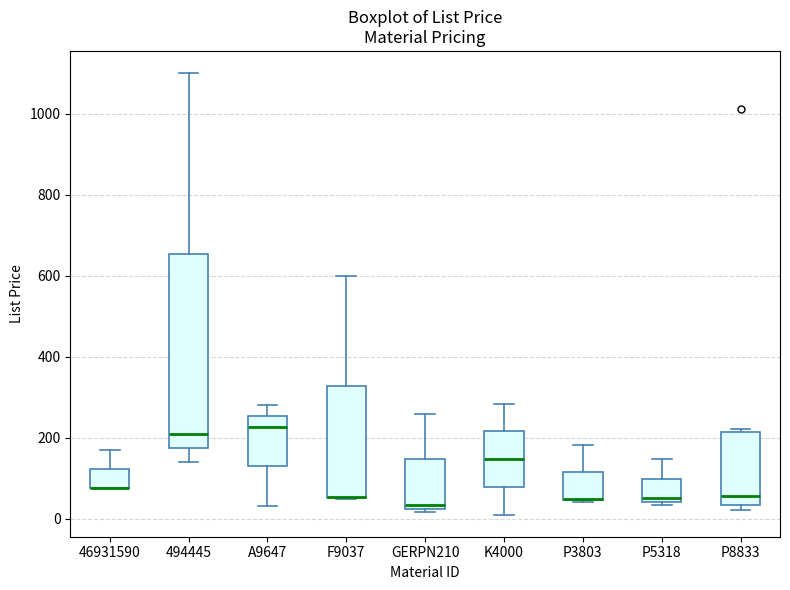

Reading left to right, read every box against the y-axis: the position of its median line, the range the box covers, and the ends of its whiskers. The values are not printed on the chart, so give them approximately, as read against the axis.

46931590: median 80 (drawn on the box's lower edge), box 80 to 120, whiskers 80 to 180
494445: median 200, box 180 to 660, whiskers 140 to 1100
A9647: median 220, box 120 to 260, whiskers 40 to 280
F9037: median 60 (drawn on the box's lower edge), box 40 to 320, whiskers 40 to 600
GERPN210: median 40, box 20 to 140, whiskers 20 (just below the box's lower edge) to 260
K4000: median 140, box 80 to 220, whiskers 0 to 280
P3803: median 40 (drawn on the box's lower edge), box 40 to 120, whiskers 40 to 180
P5318: median 40 (just above the box's lower edge), box 40 to 100, whiskers 40 (just below the box's lower edge) to 140
P8833: median 60, box 40 to 220, whiskers 20 to 220 (just above the box's upper edge)